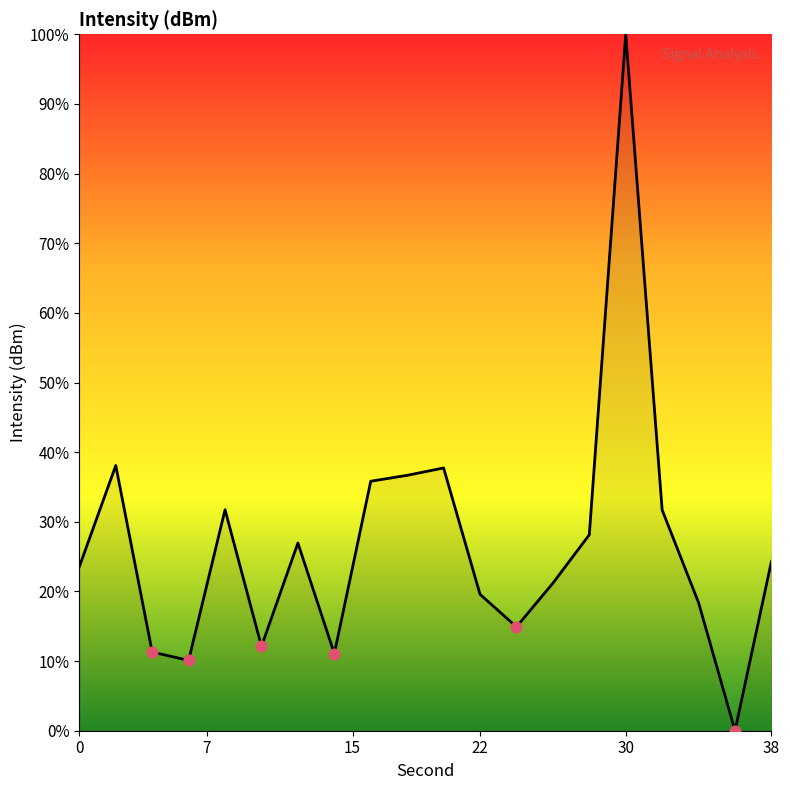

What is the maximum value shown in the chart?

100.0